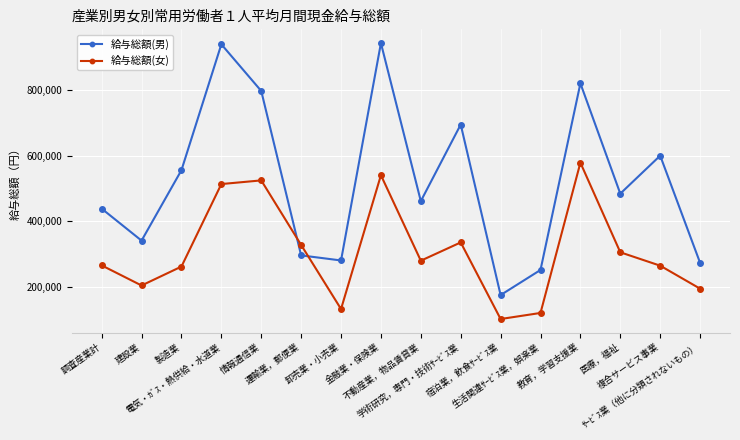

Rank the series at 電気・ｶﾞｽ・熱供給・水道業 from lowest to highest value.

給与総額(女), 給与総額(男)